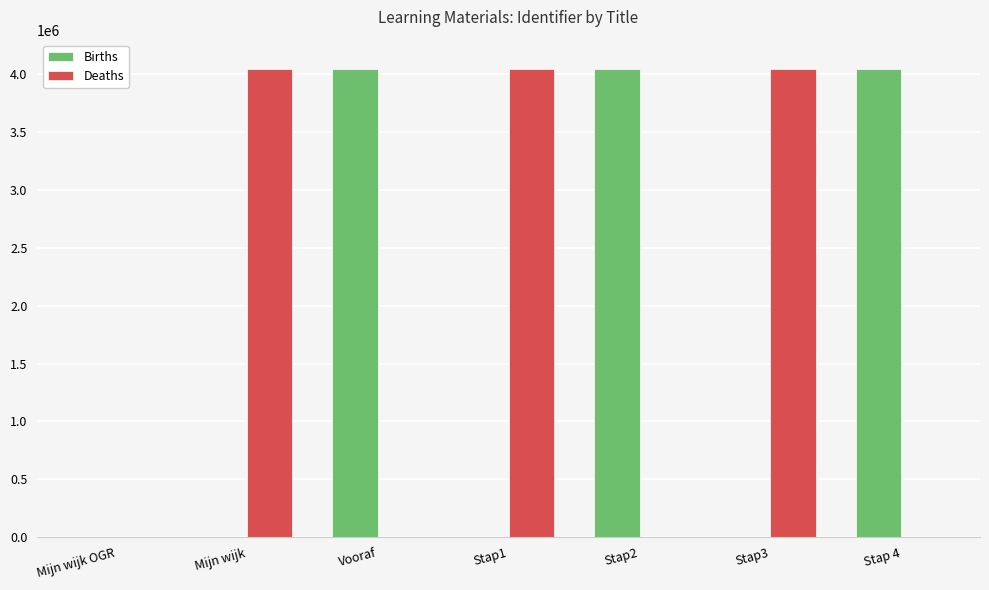

What is the greatest value displayed?

4048309